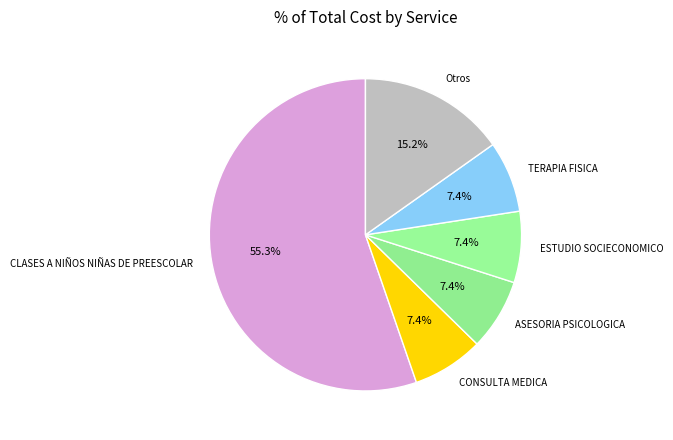

Which slice is the largest?

CLASES A NIÑOS NIÑAS DE PREESCOLAR